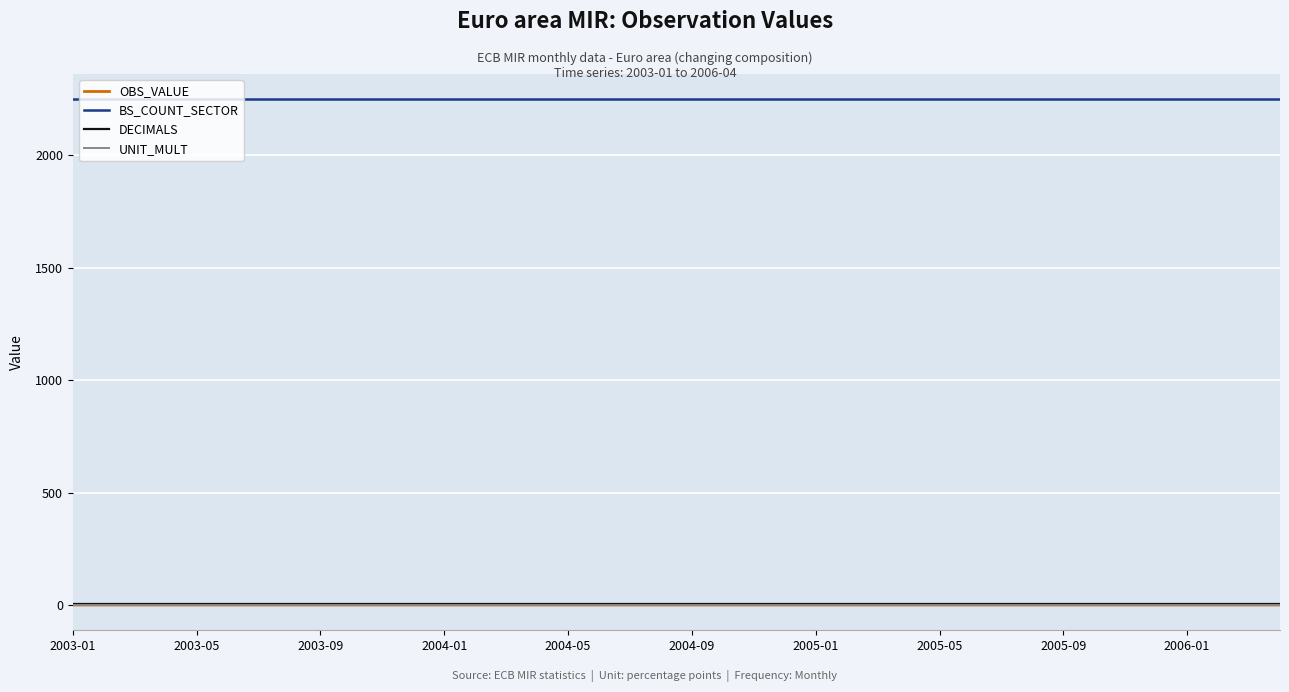

Does the chart have visible grid lines?

Yes